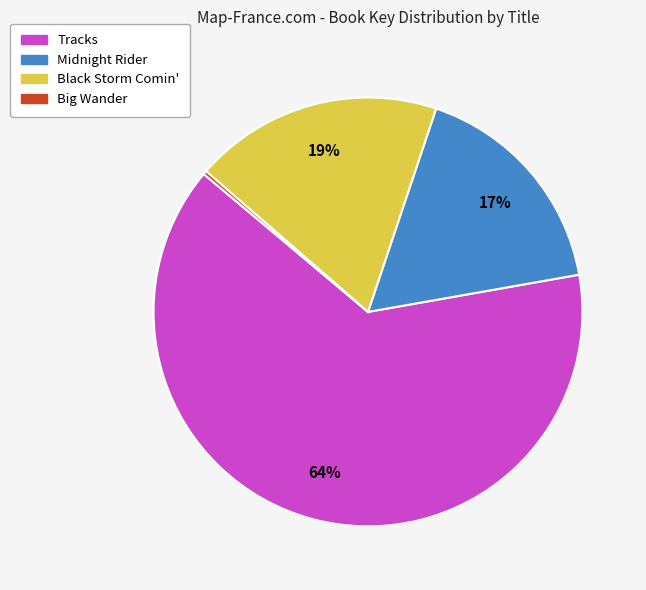

Do Tracks and Black Storm Comin' together represent more than half of the pie?

Yes